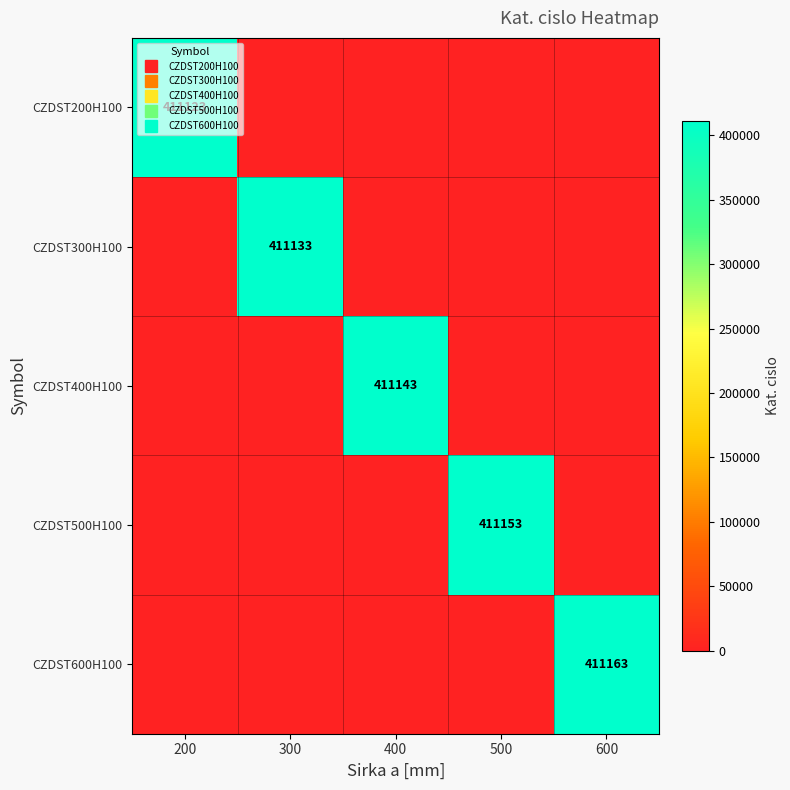

What is the sum of all CZDST600H100 values?

411163